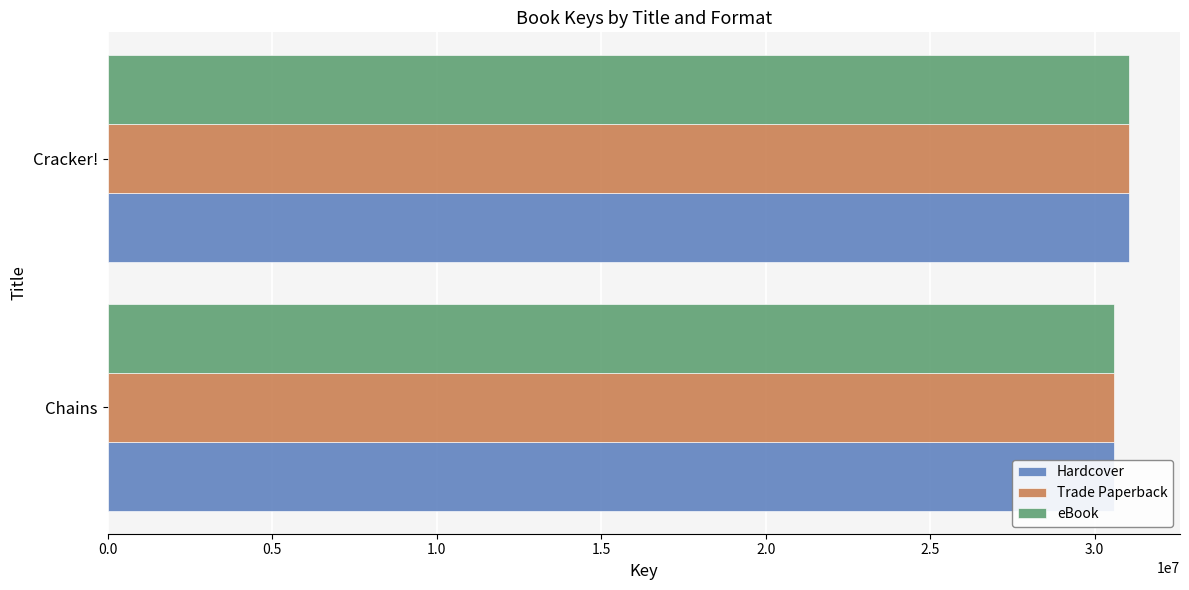

Rank the series by their maximum value, from lowest to highest.

Hardcover, Trade Paperback, eBook